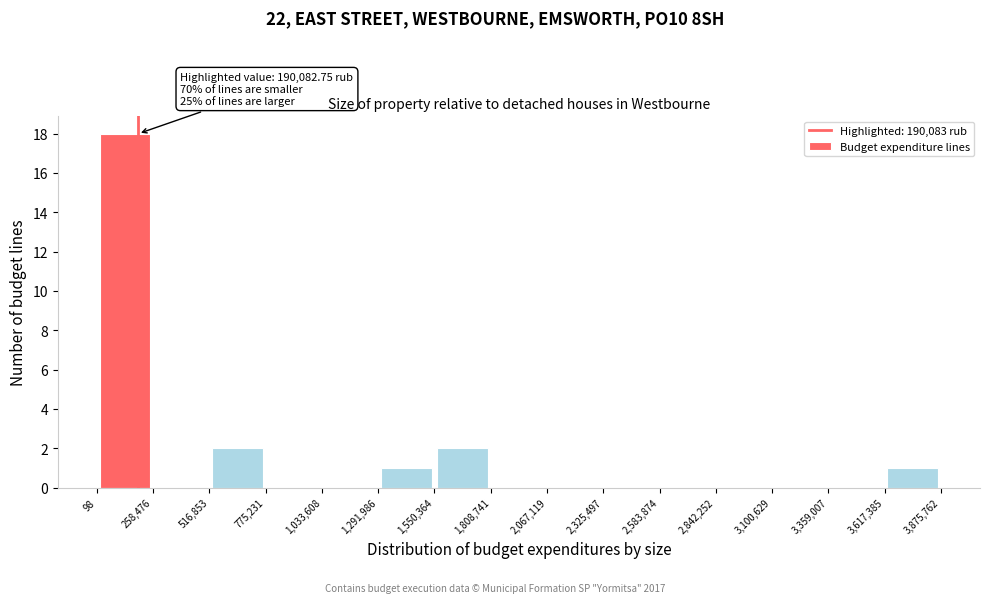

Over which range of the x-axis is the bar tallest?

98 to 258,476